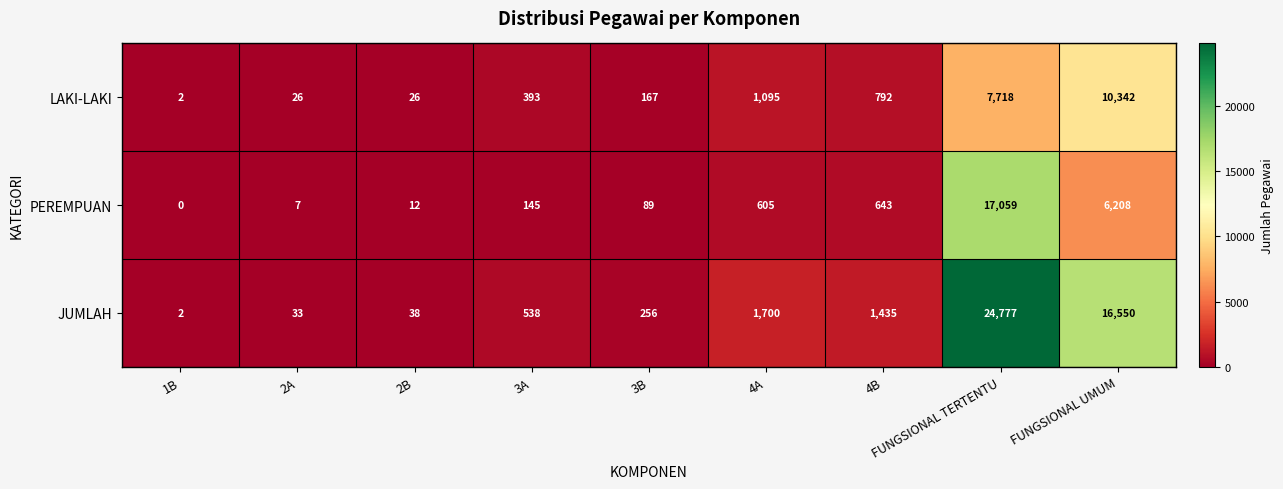

Rank the series at 3B from lowest to highest value.

PEREMPUAN, LAKI-LAKI, JUMLAH